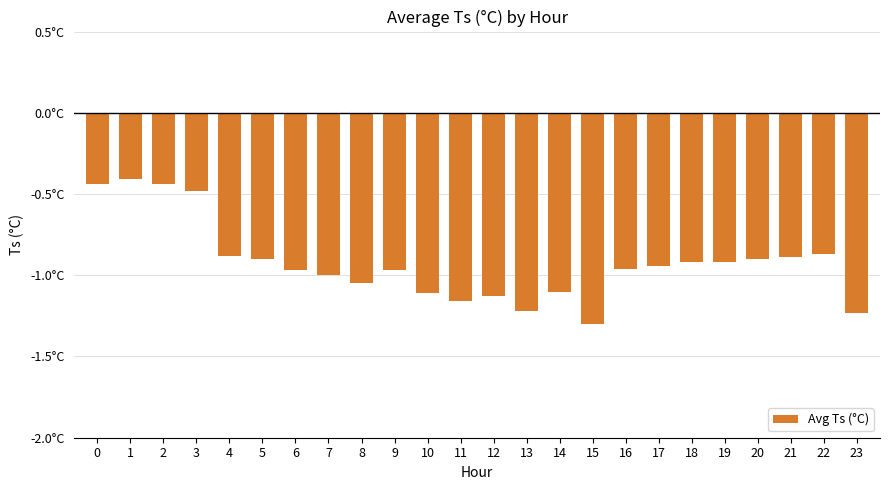

Does the chart contain any negative values?

Yes